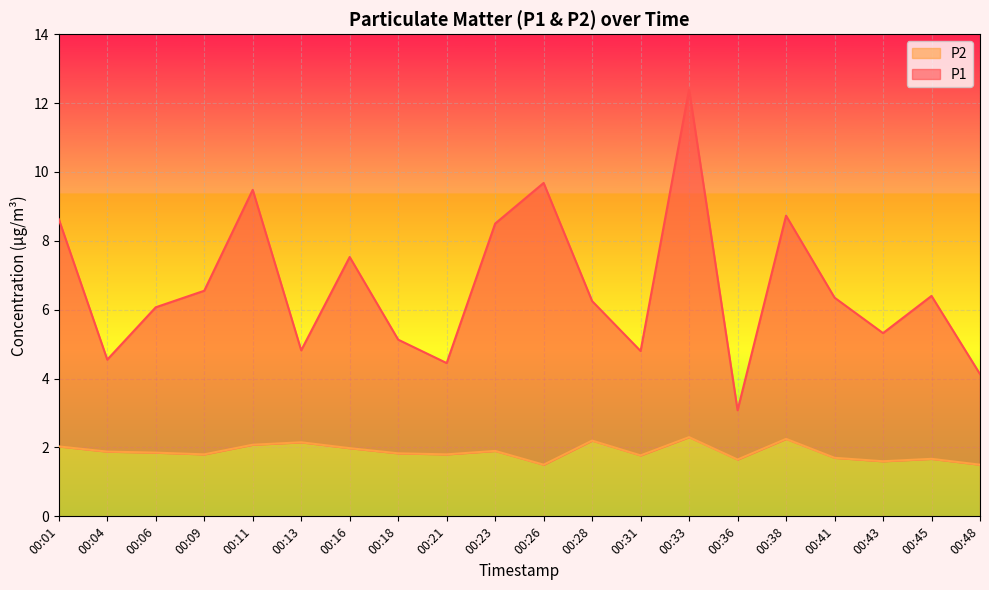

What is the spread (max minus min) of values at 00:18?

3.3